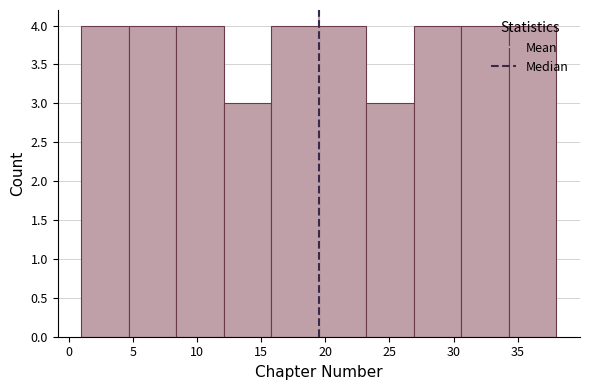

Reading left to right, list every bar in this chart as the range it spans on the x-axis followed by its height. Neither the bar edges nor the heights are printed on the chart, so give them approximately, as read against the axes.

1.0 to 4.7: 4
4.7 to 8.4: 4
8.4 to 12.1: 4
12.1 to 15.8: 3
15.8 to 19.5: 4
19.5 to 23.2: 4
23.2 to 26.9: 3
26.9 to 30.6: 4
30.6 to 34.3: 4
34.3 to 38.0: 4